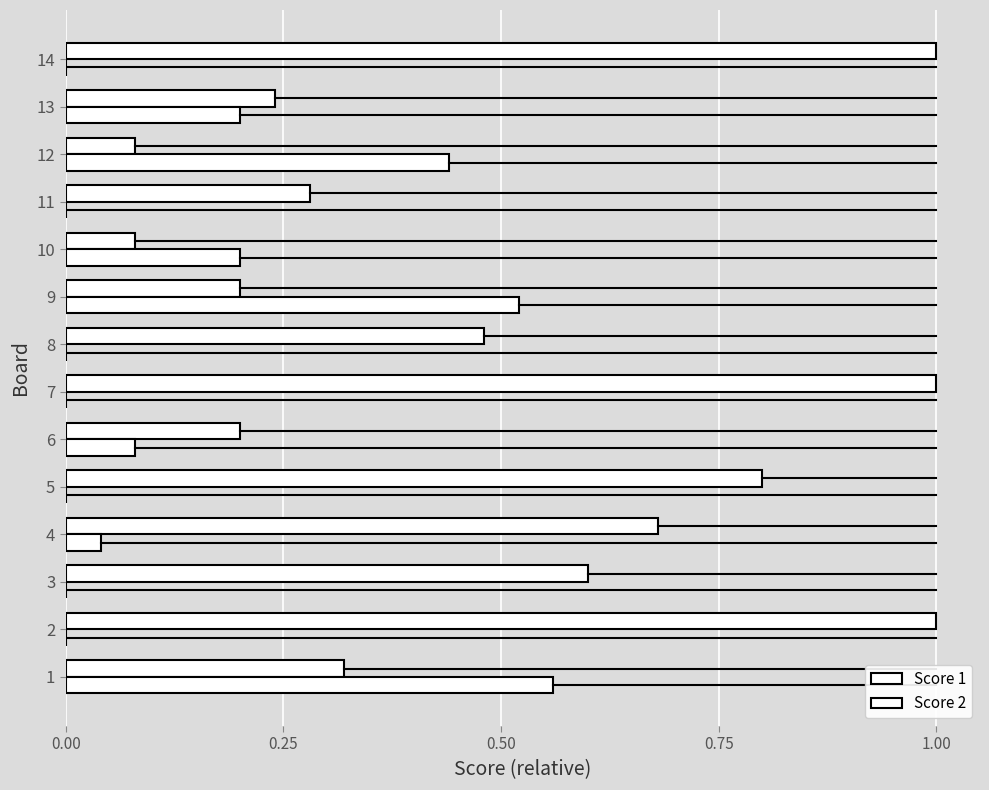

Which series changed the most between 13 and 14?

Score 1